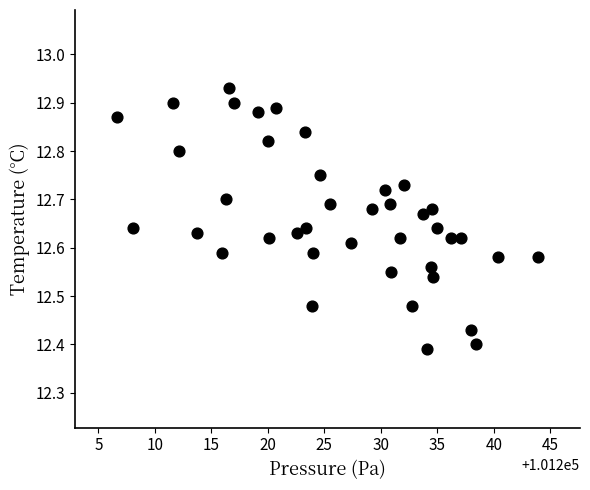

What is the range of Y values (max minus min)?

0.5